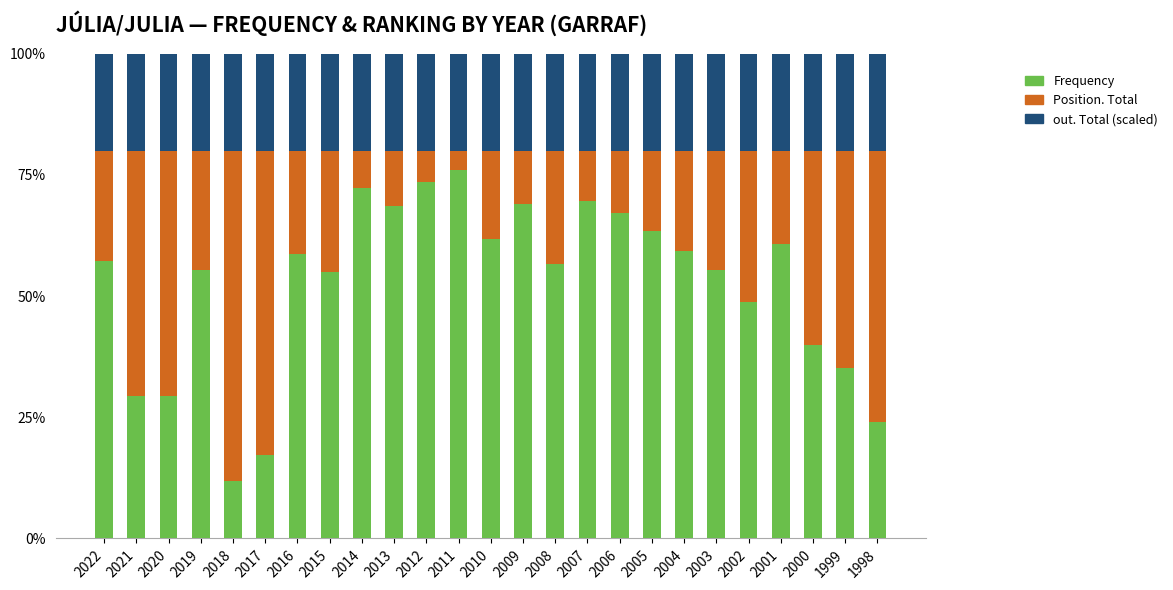

The value of Frequency at 2018 is 11.8. True or false?

True